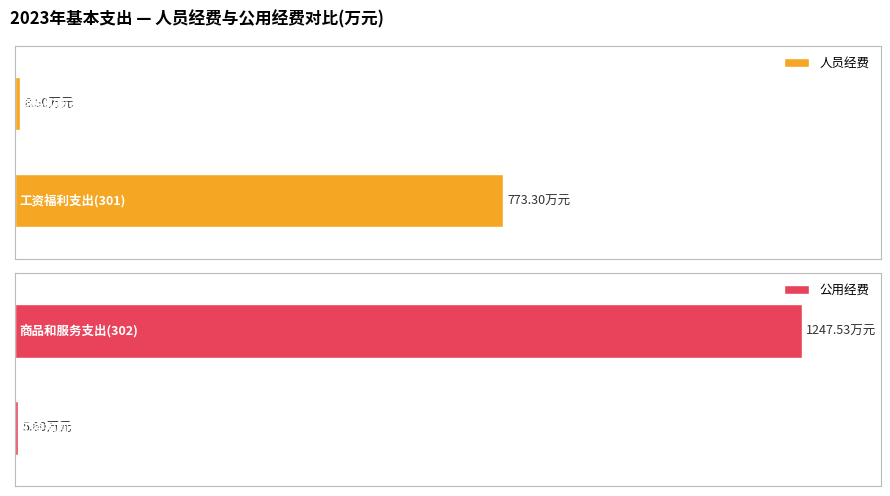

What are all the series names shown in the legend?

人员经费, 公用经费